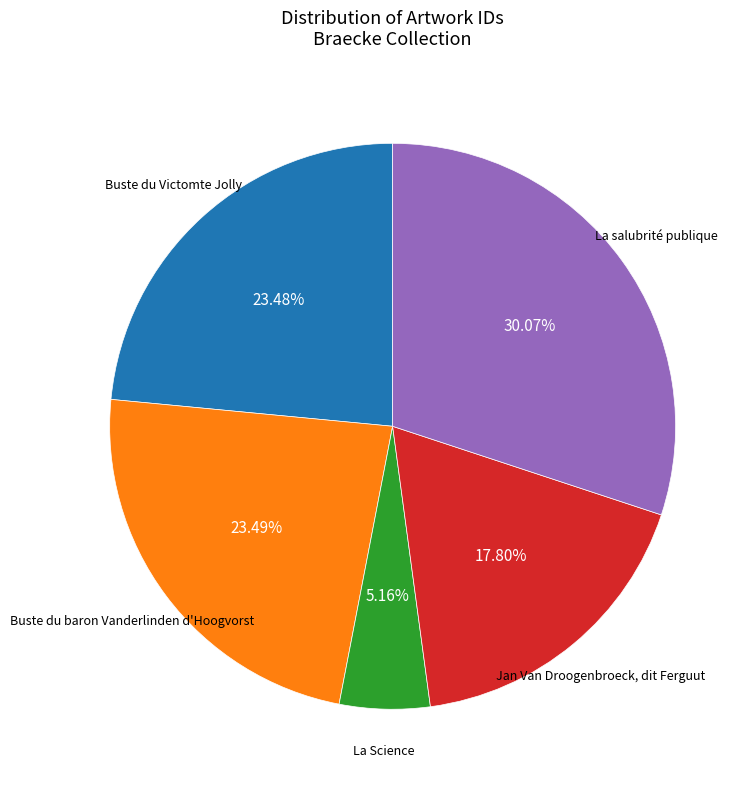

Is there a majority slice in this chart?

No